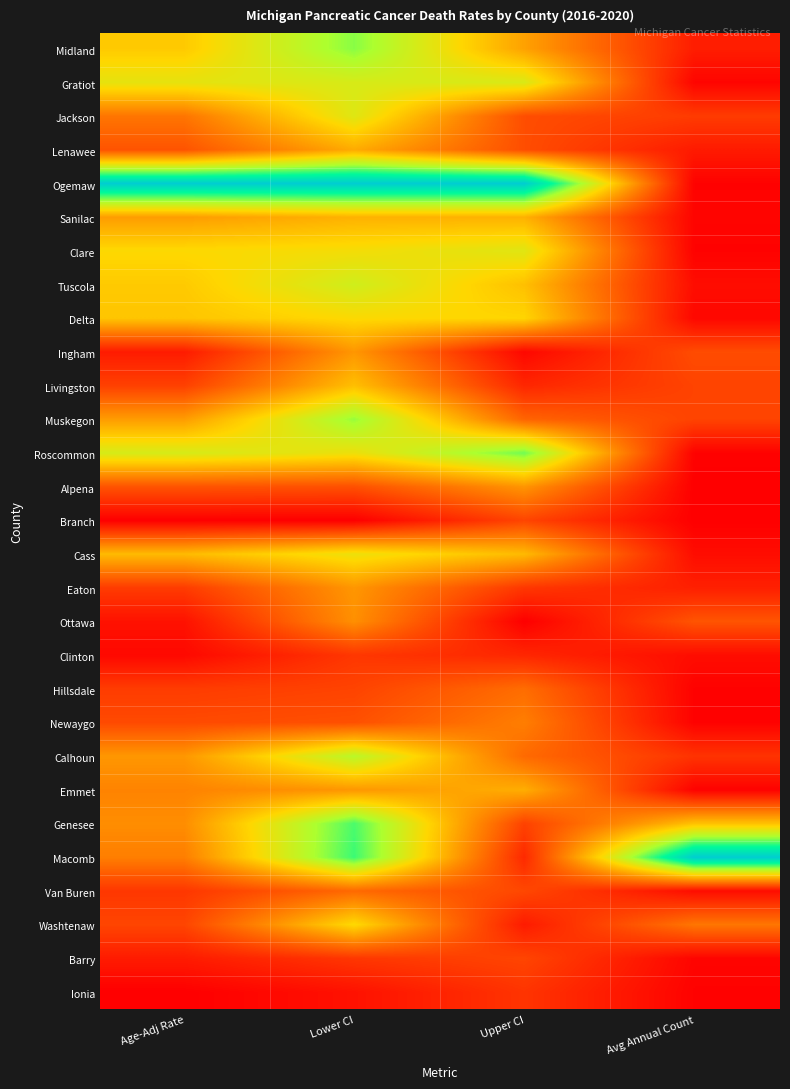

At which category is the sum across all series the highest?

Lower CI